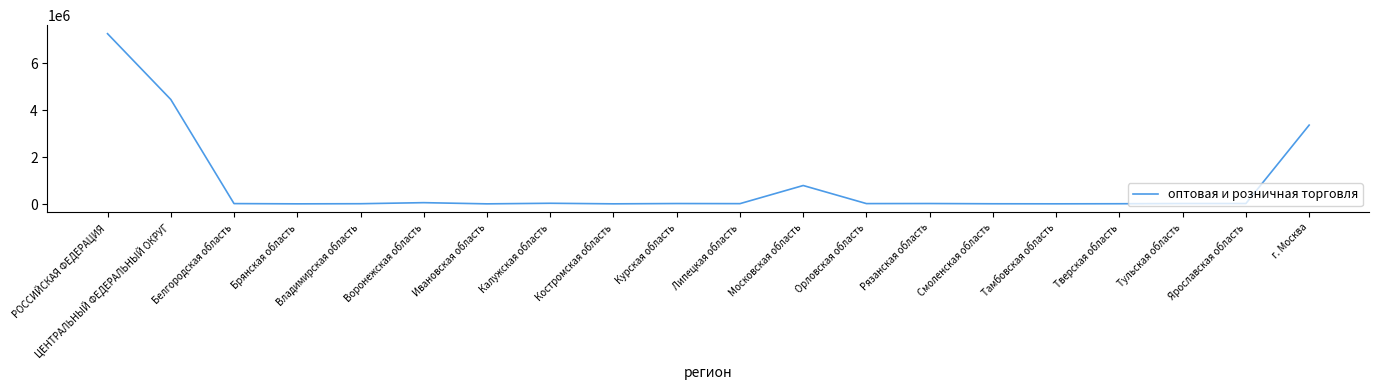

Is it true that the value at г. Москва is 3363373?

True